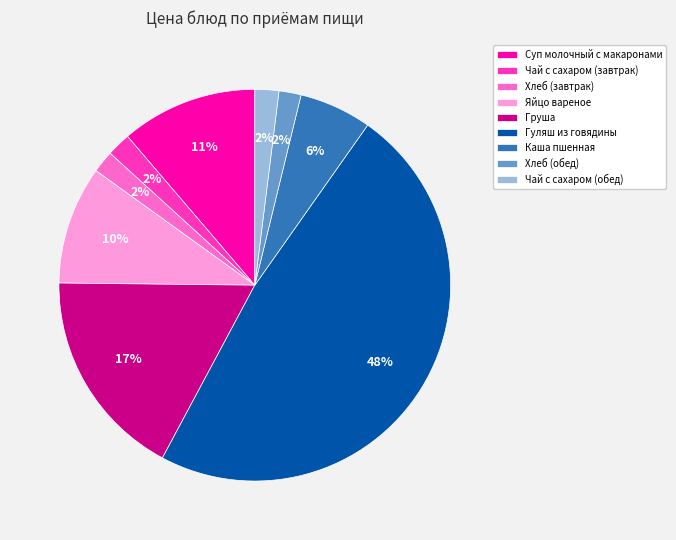

Do Чай с сахаром (обед) and Яйцо вареное together represent more than half of the pie?

No